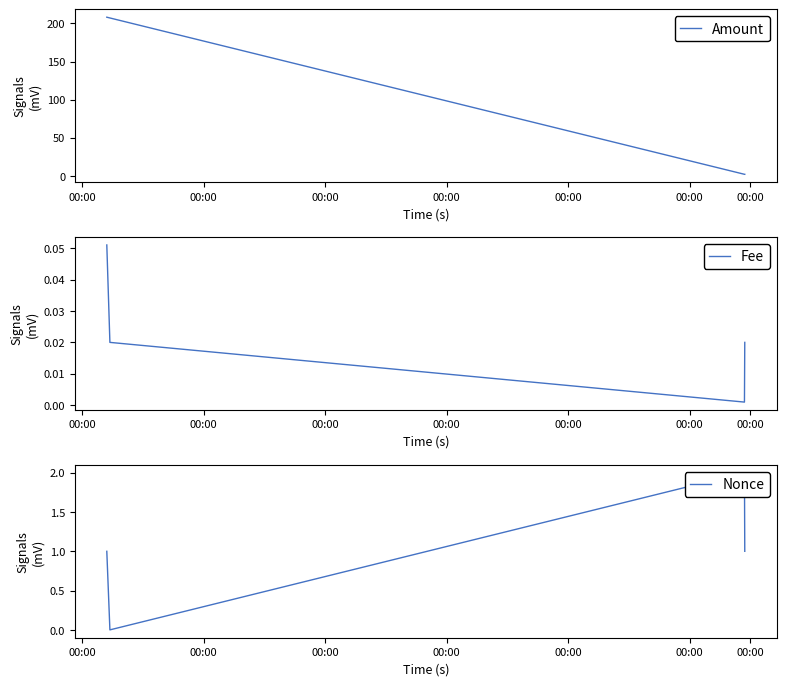

True or false: Amount has more than 1 interior local peaks.

False